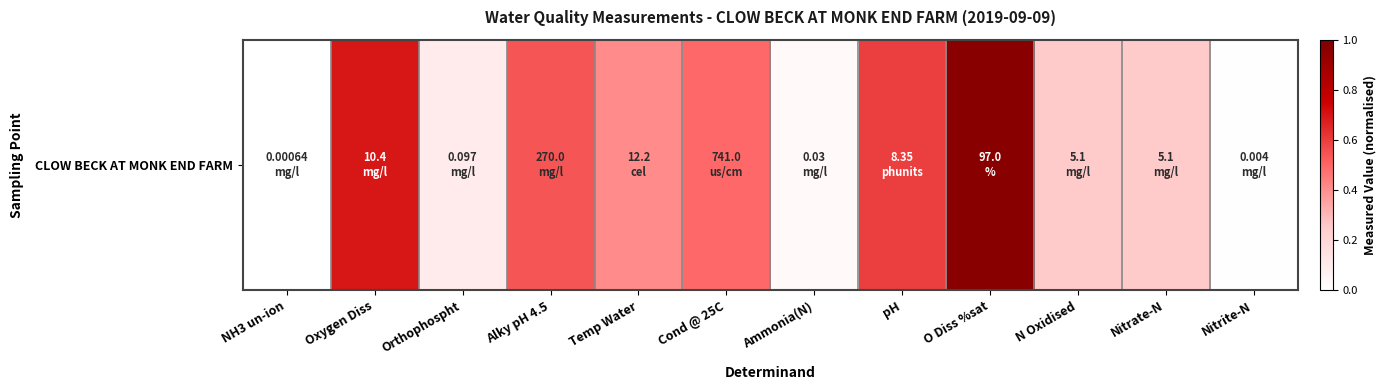

What is the approximate value at N Oxidised?

0.3